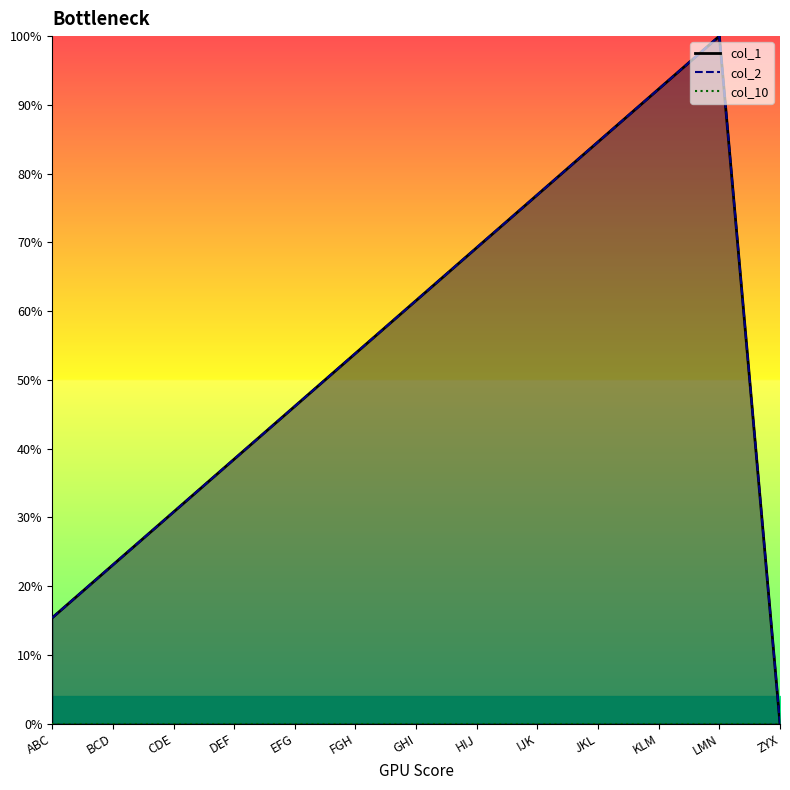

What is the label of the 2nd point from the left?

BCD